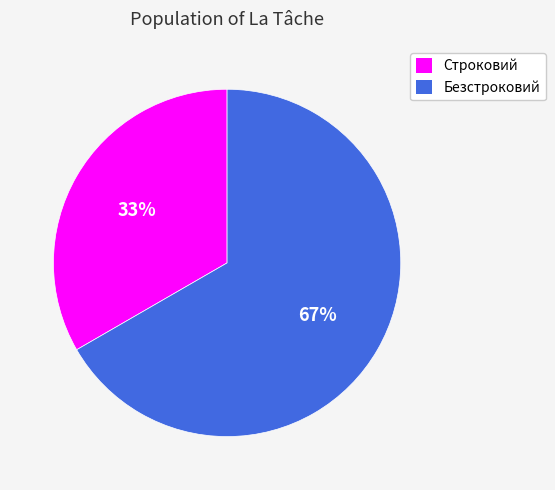

Count the number of slices in the pie.

2